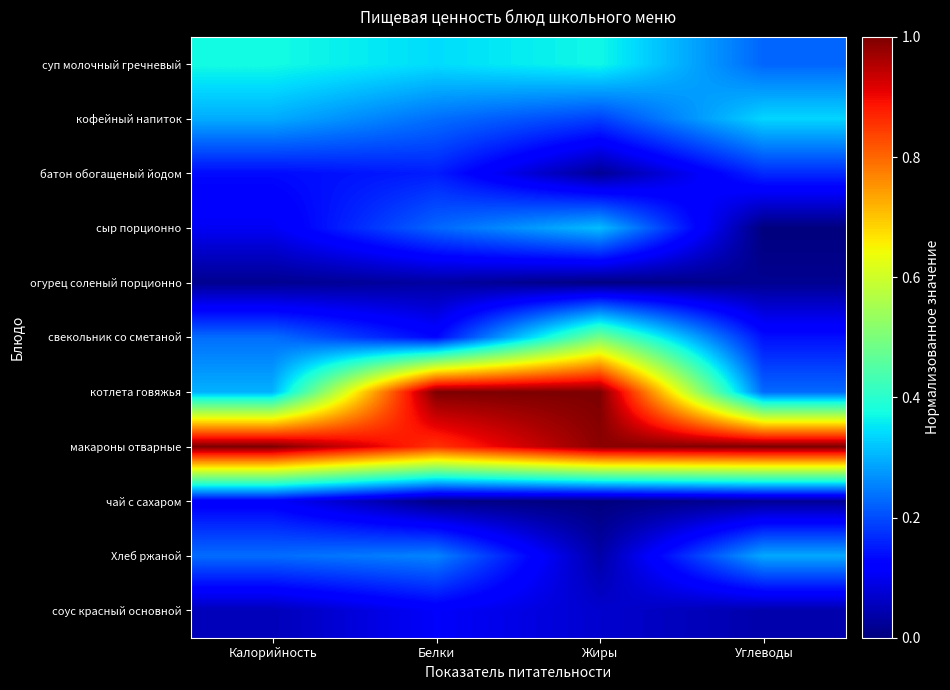

What is the difference between the highest and lowest values at Калорийность?

1.0